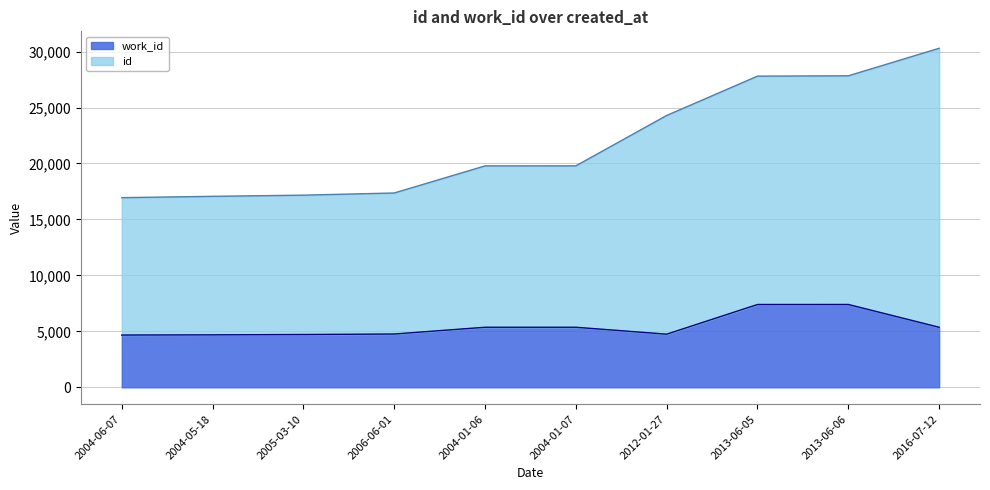

What is the approximate value of id at 2016-07-12, to the nearest 10?

30300